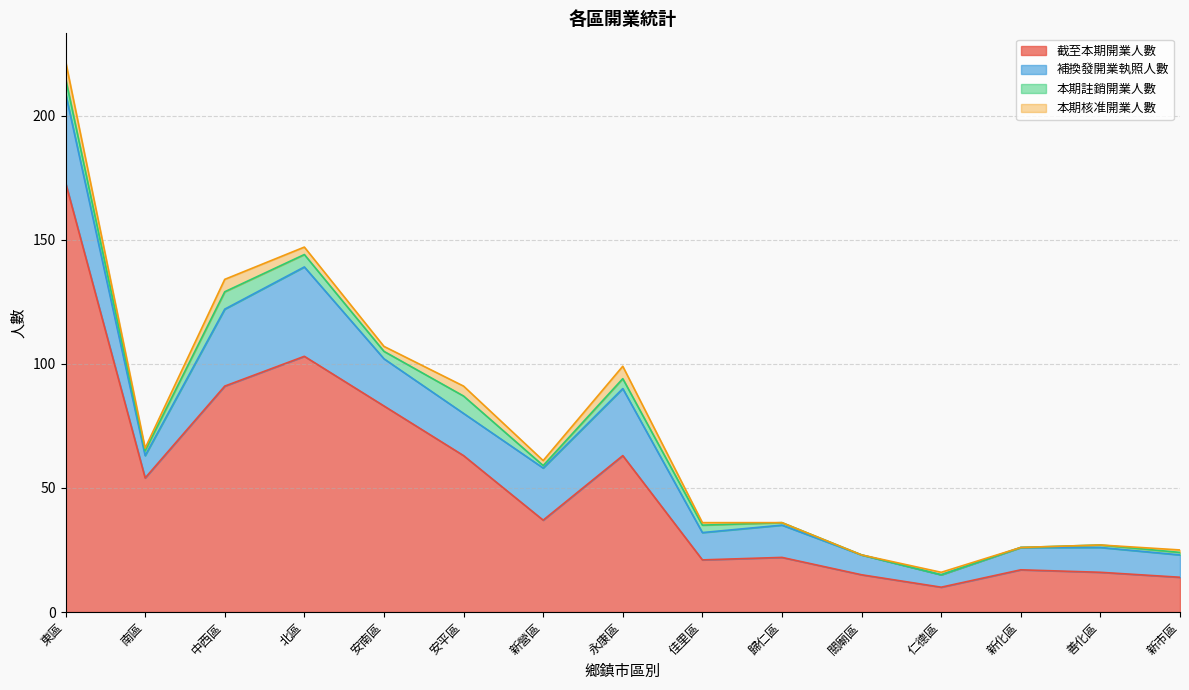

In 本期註銷開業人數, how many points are higher than both neighbors (excluding endpoints)?

3